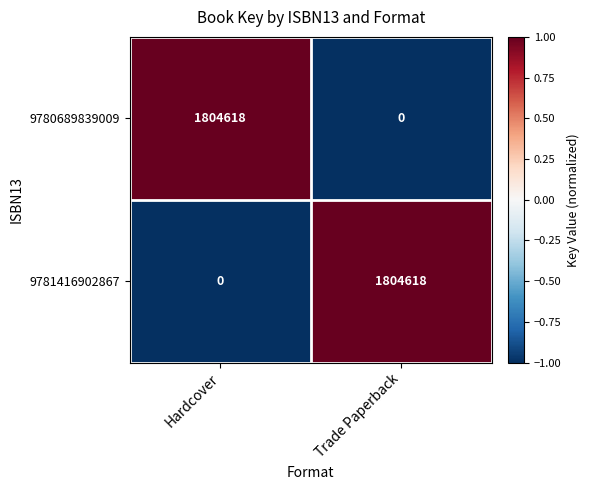

At how many categories does at least one series exceed 0?

2